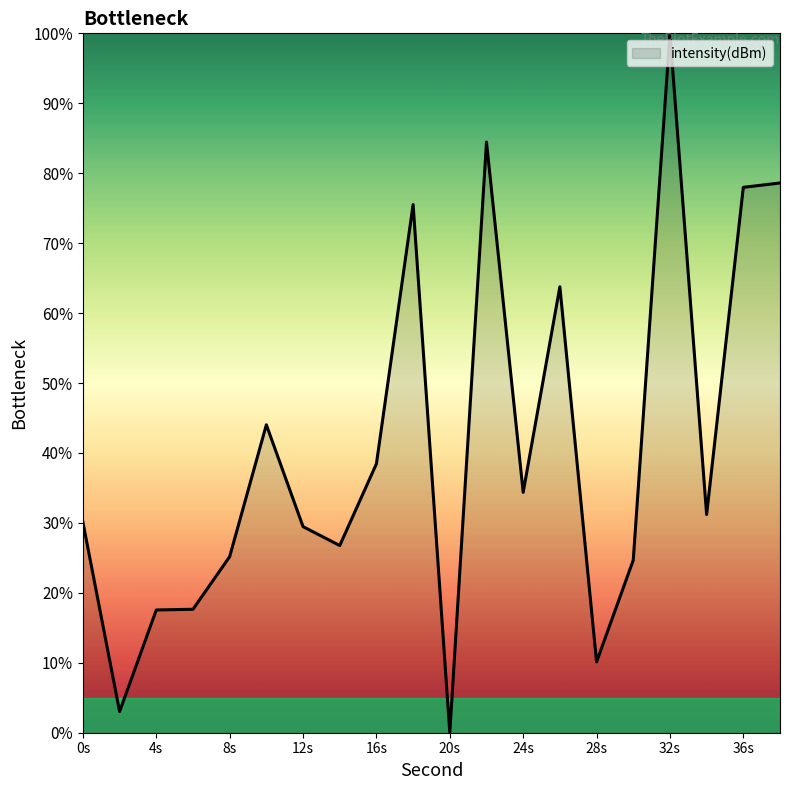

What is the greatest value displayed?

100.0